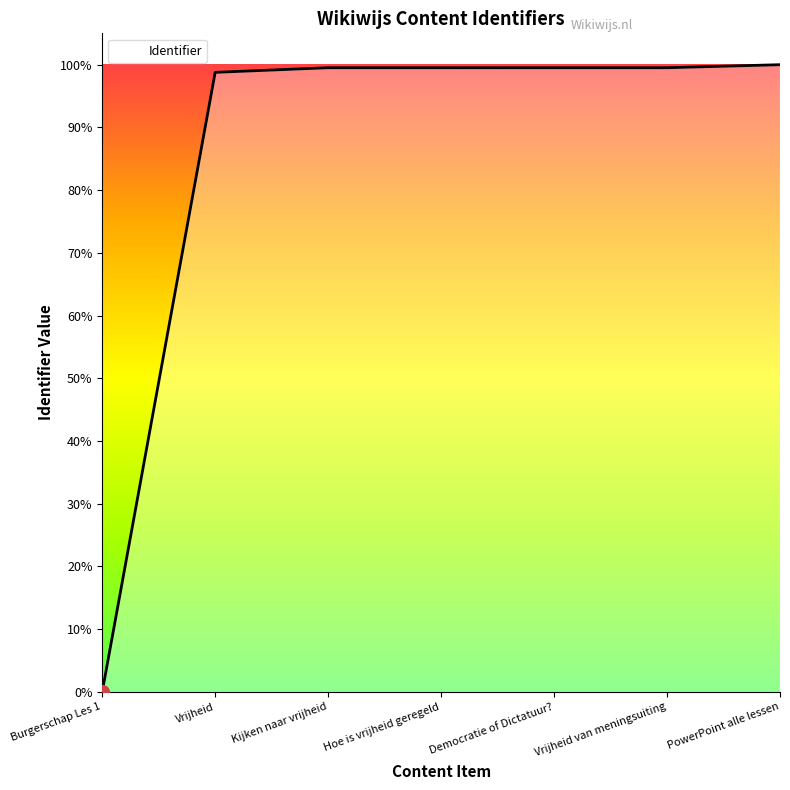

Does the chart display data point markers on the line(s)?

No